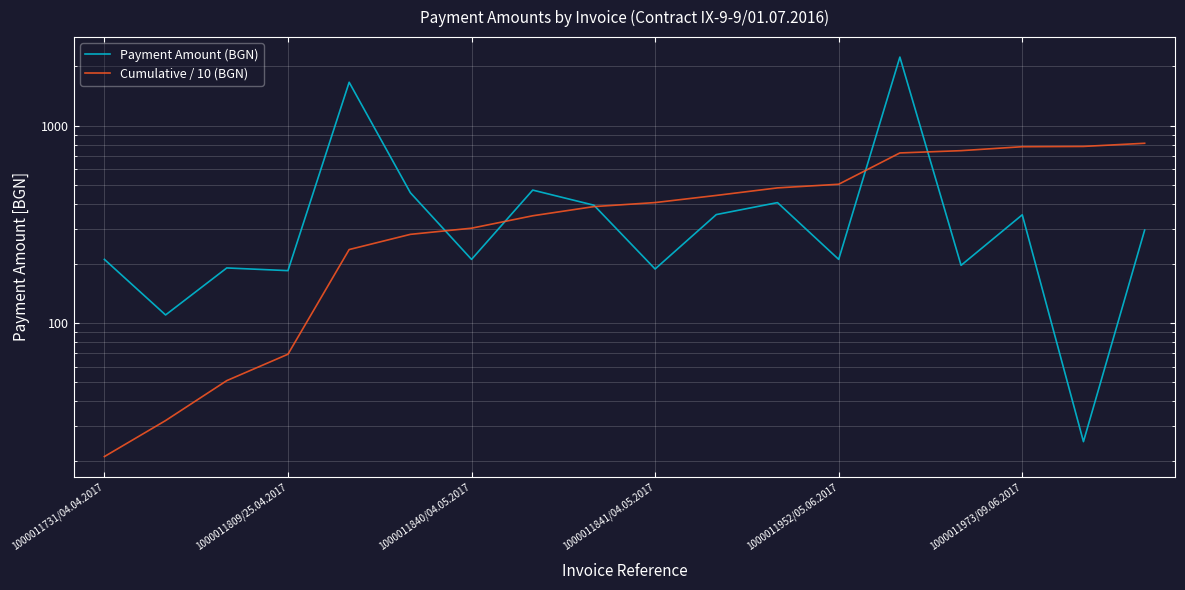

What is the smallest value displayed?

21.0